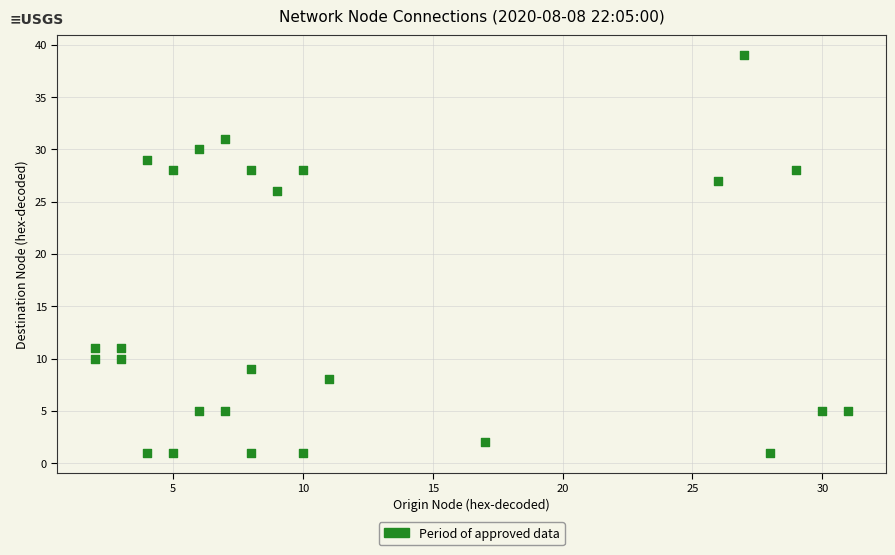

What Y value in the scatter plot is closest to 20?

26